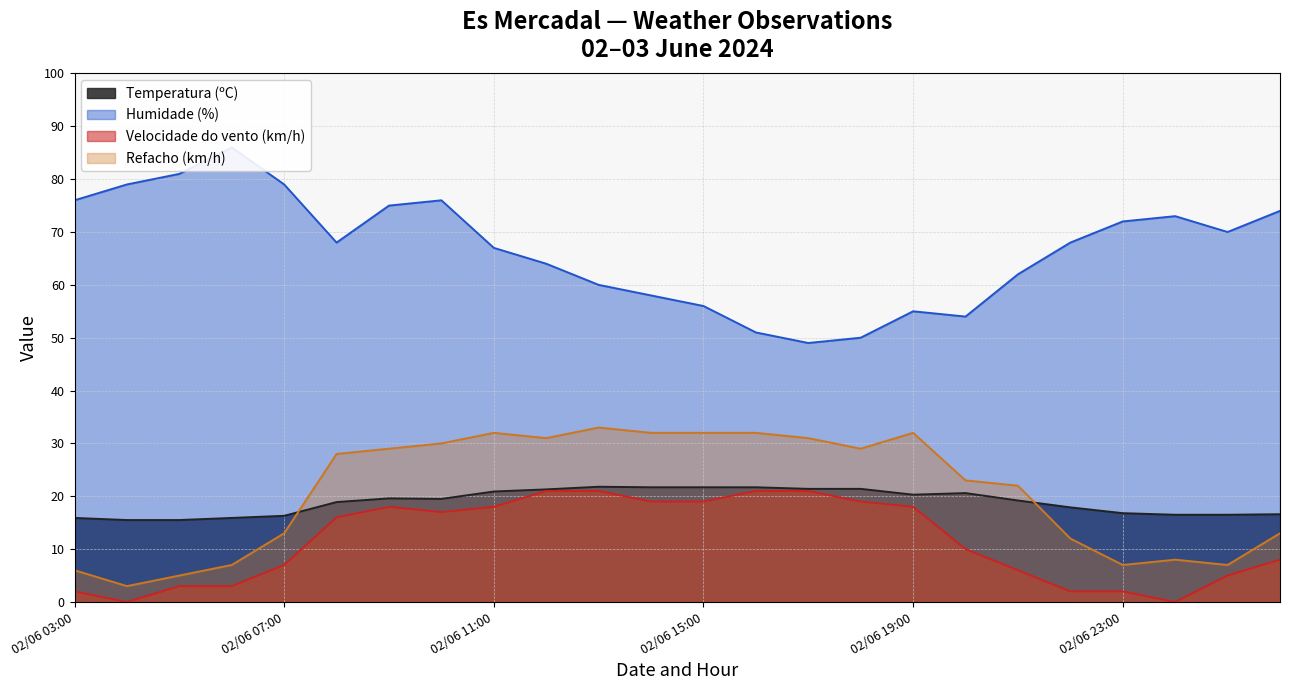

What is the difference between the Refacho (km/h) values at 02/06 18:00 and 03/06 02:00?

16.0